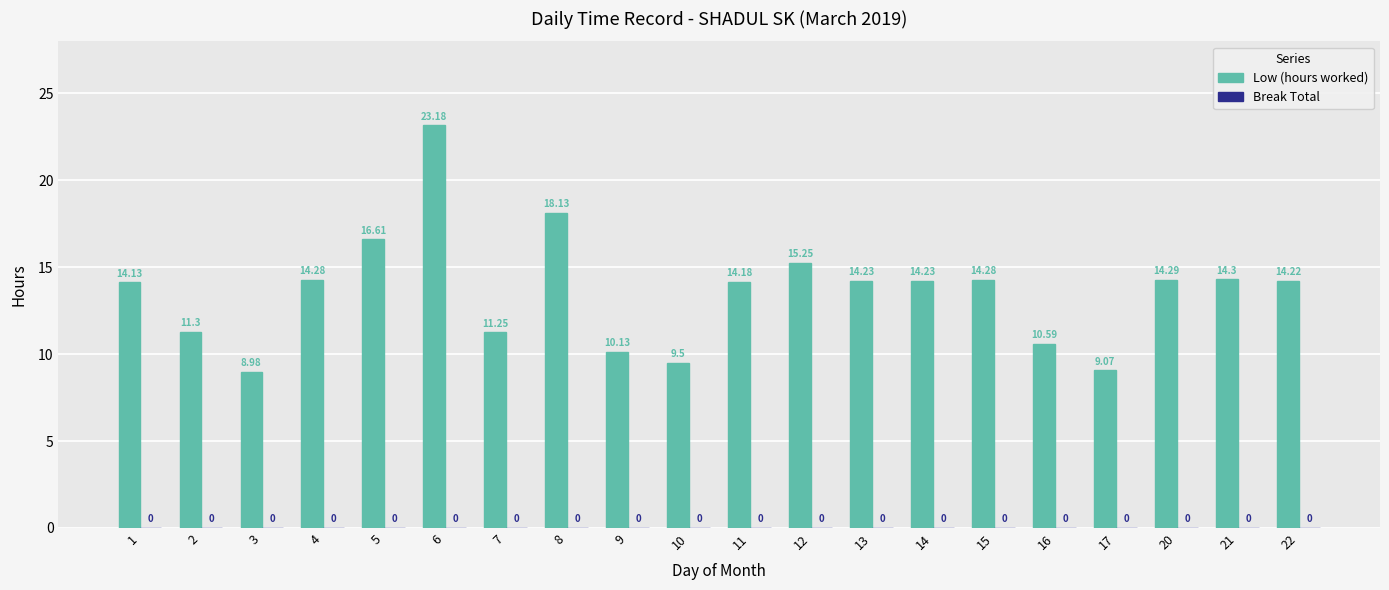

Which has a higher value, 20 or 1?

20